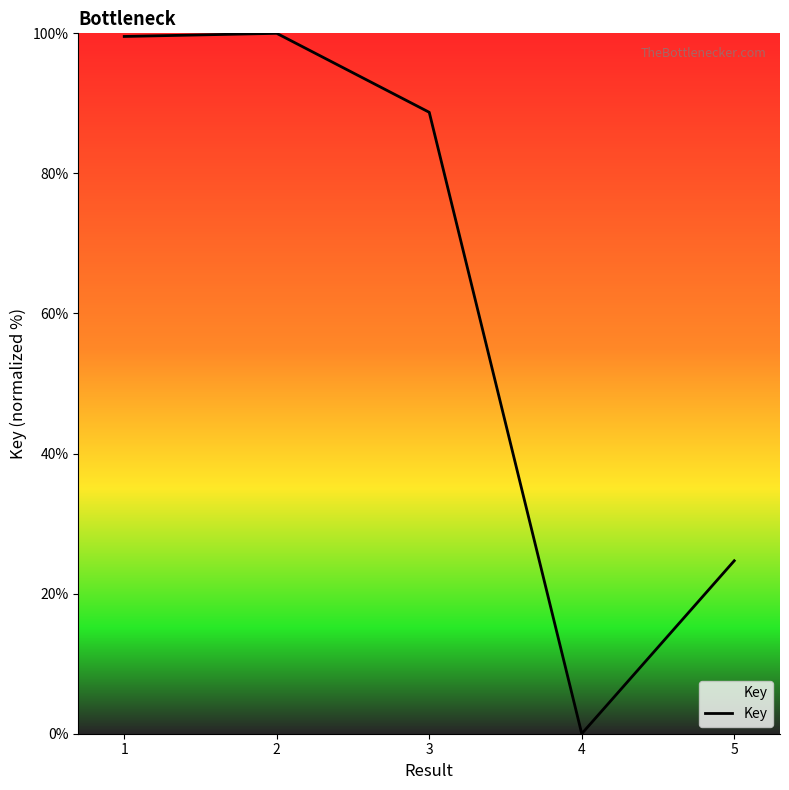

What is the greatest value displayed?

100.0